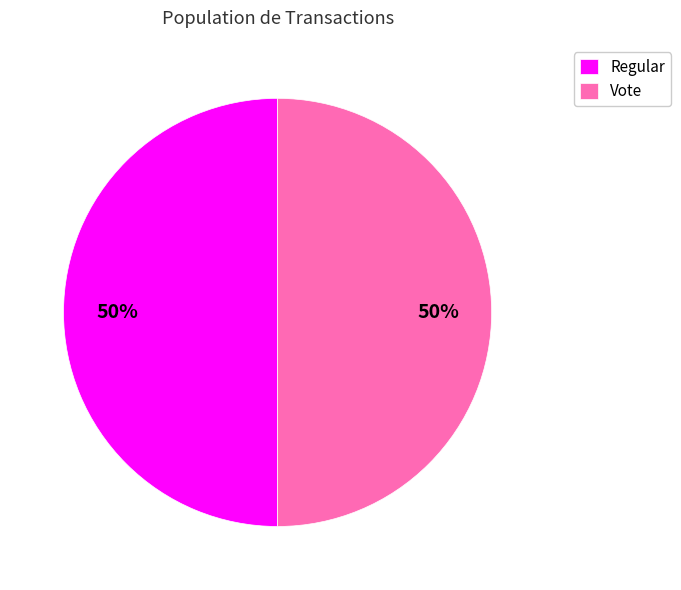

How many slices are in this pie chart?

2